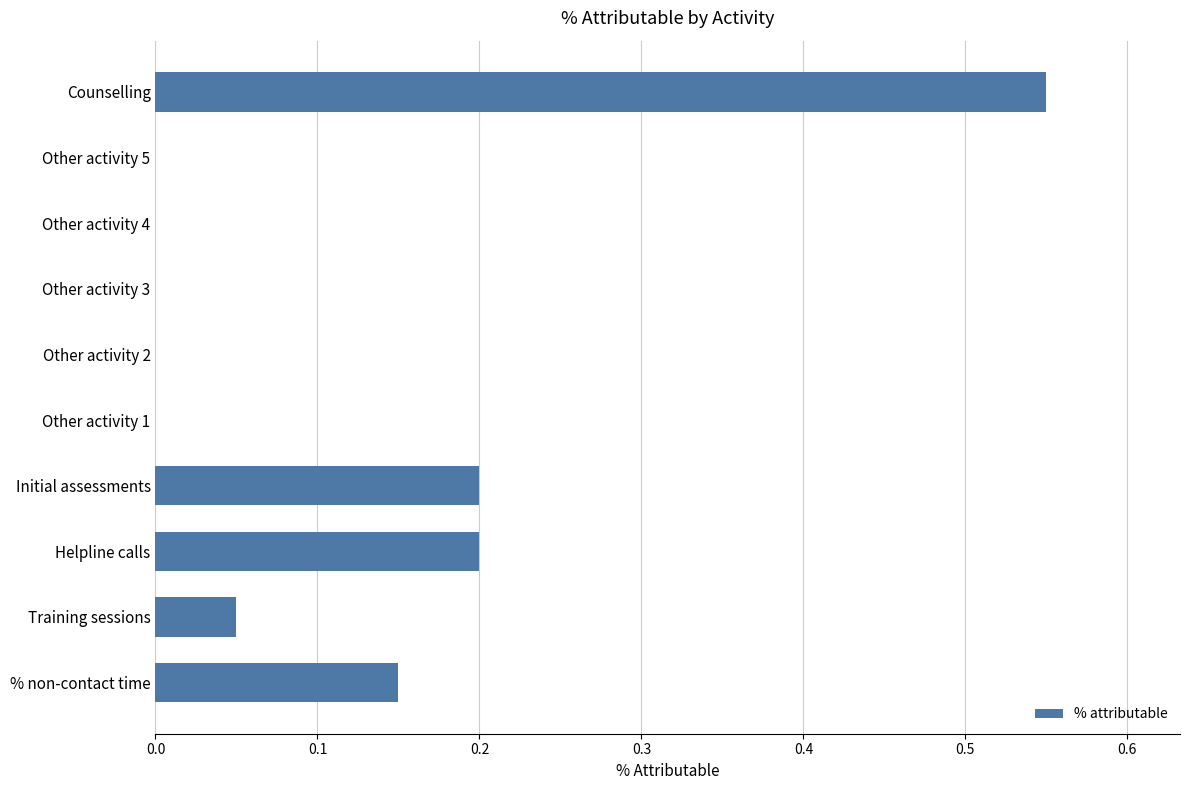

The chart shows a value of 0.0 at Other activity 5. True or false?

True